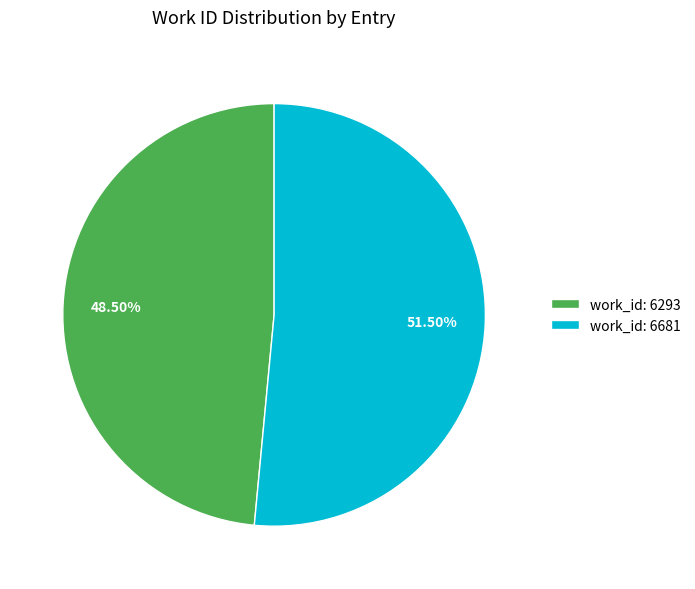

Is the sum of work_id: 6293 and work_id: 6681 greater than half?

Yes